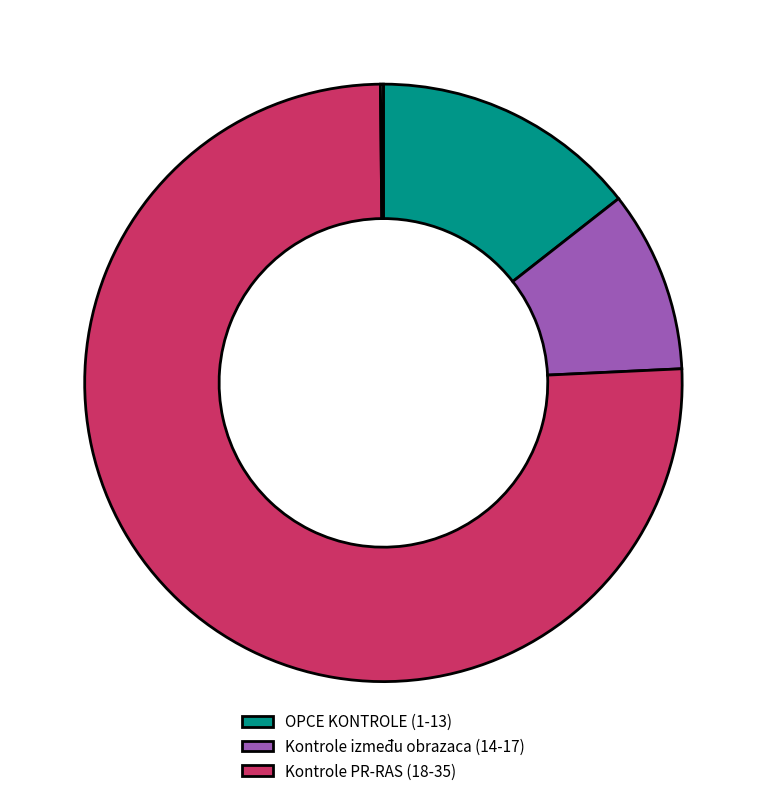

Does any single category account for the majority?

Yes